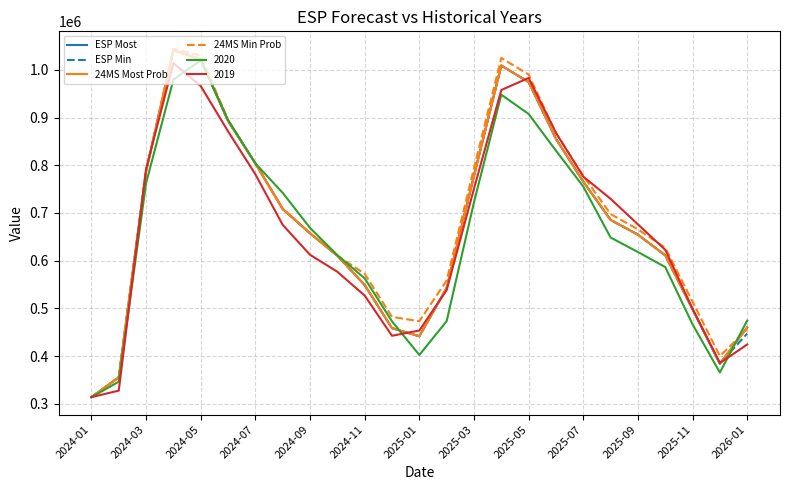

Which series has the largest range (max minus min)?

24MS Min Prob